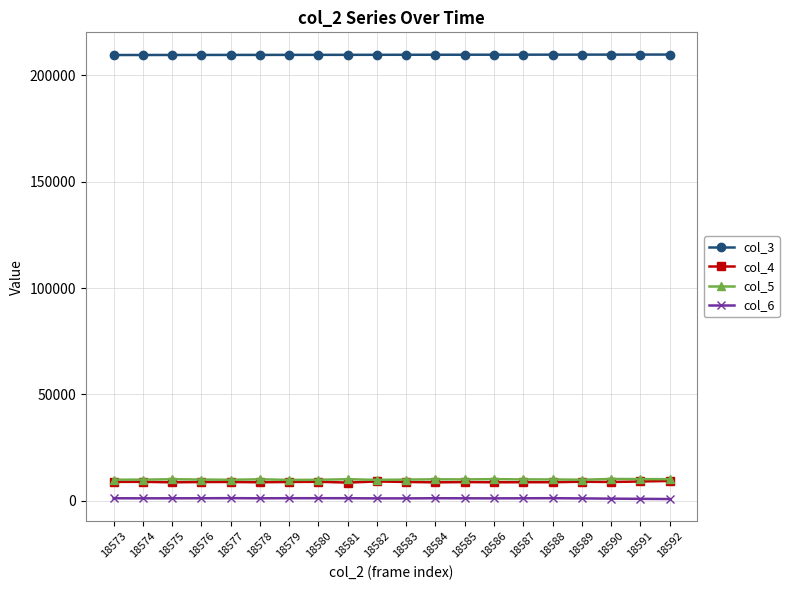

What is the value of the col_4 point at the 13th from the left?

8803